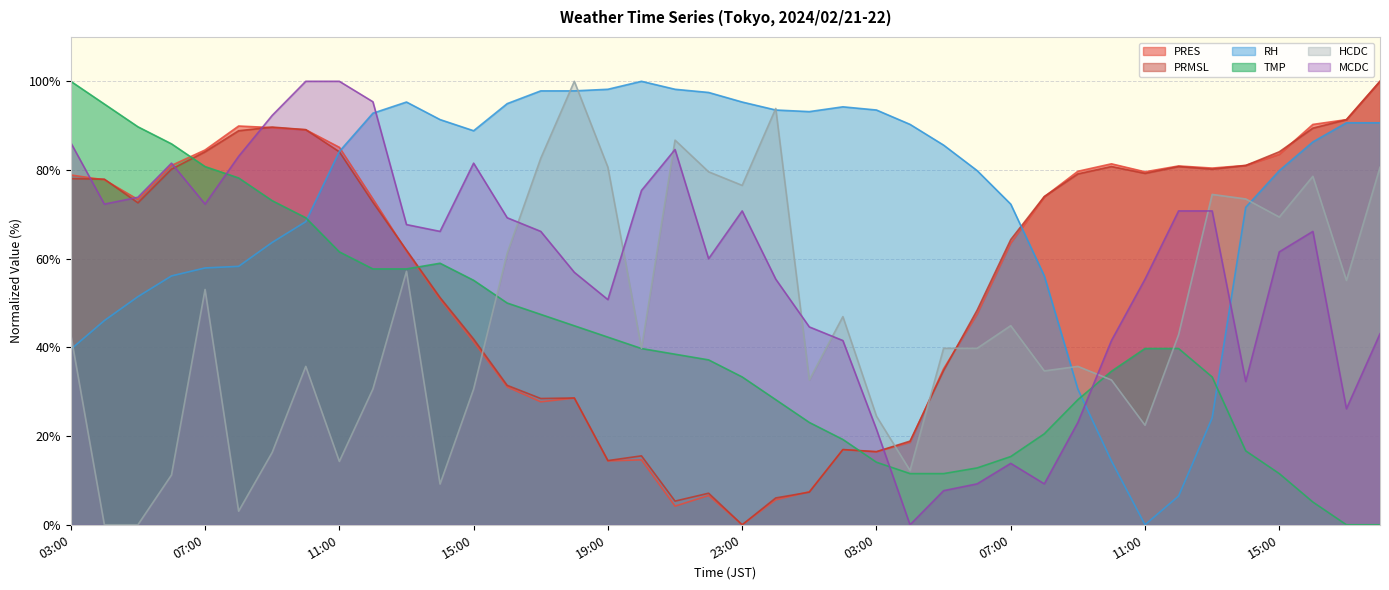

What is the difference between the maximum and minimum values in the PRMSL series?

100.0